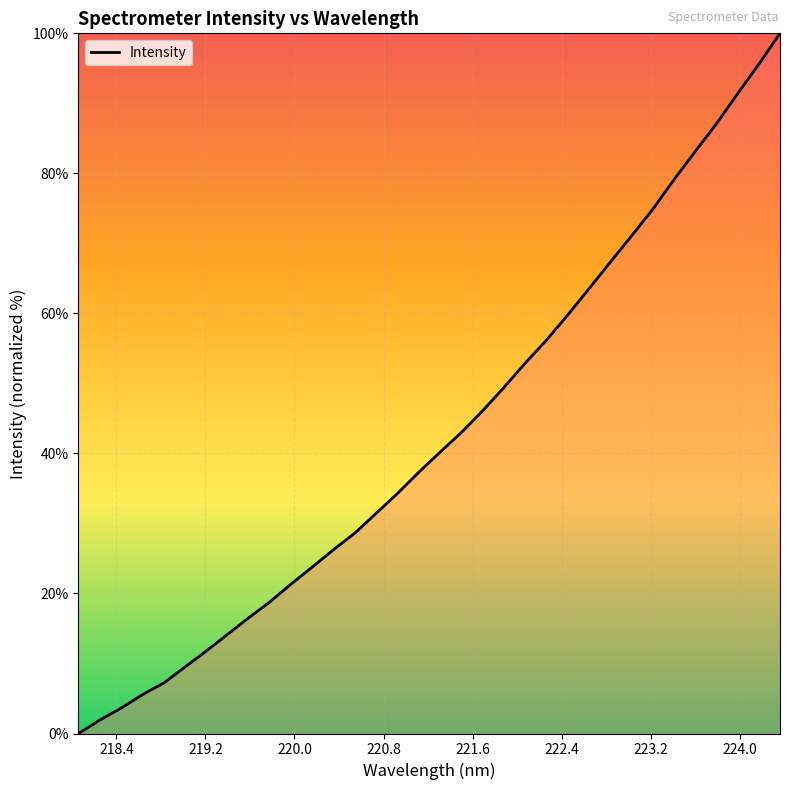

What is the greatest value displayed?

100.0